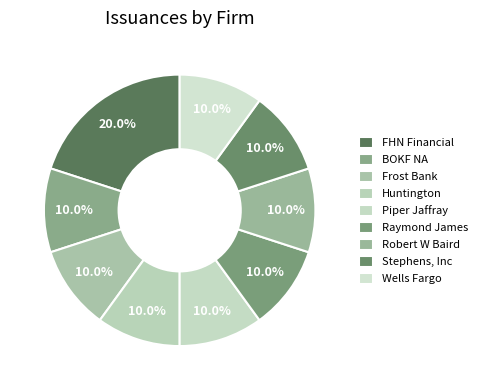

How many segments does this pie chart have?

9